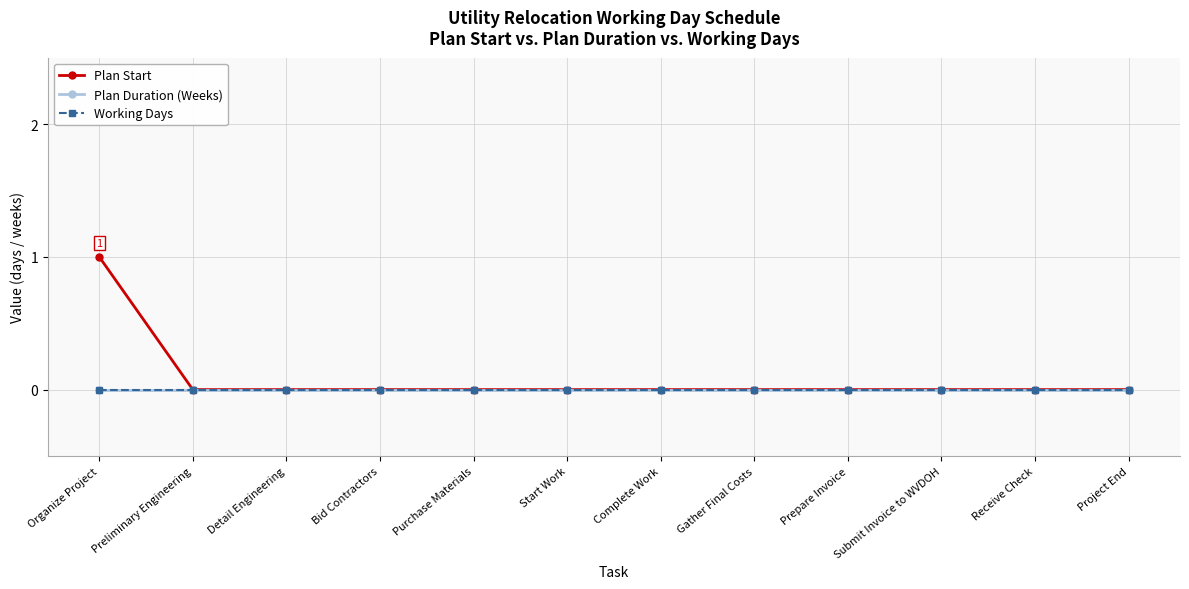

Is it true that Working Days equals 0 at Organize Project?

True